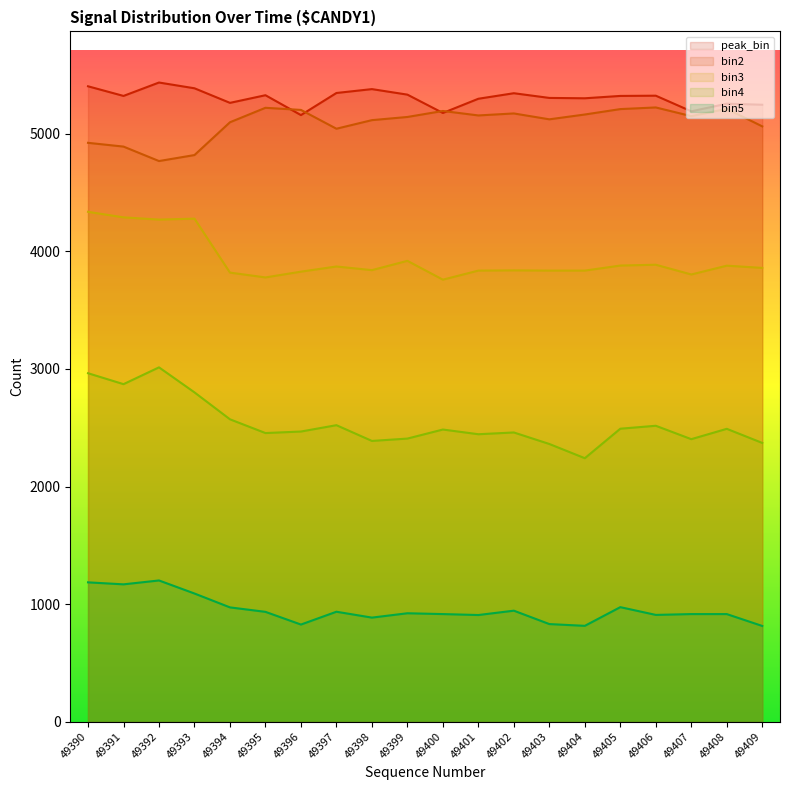

At which category is the sum across all series the highest?

49390